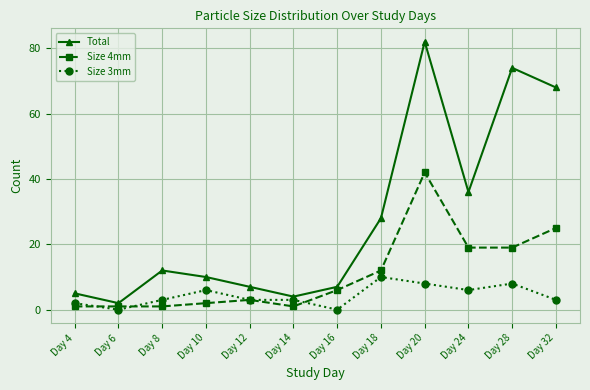

Which series changed the most between Day 10 and Day 24?

Total